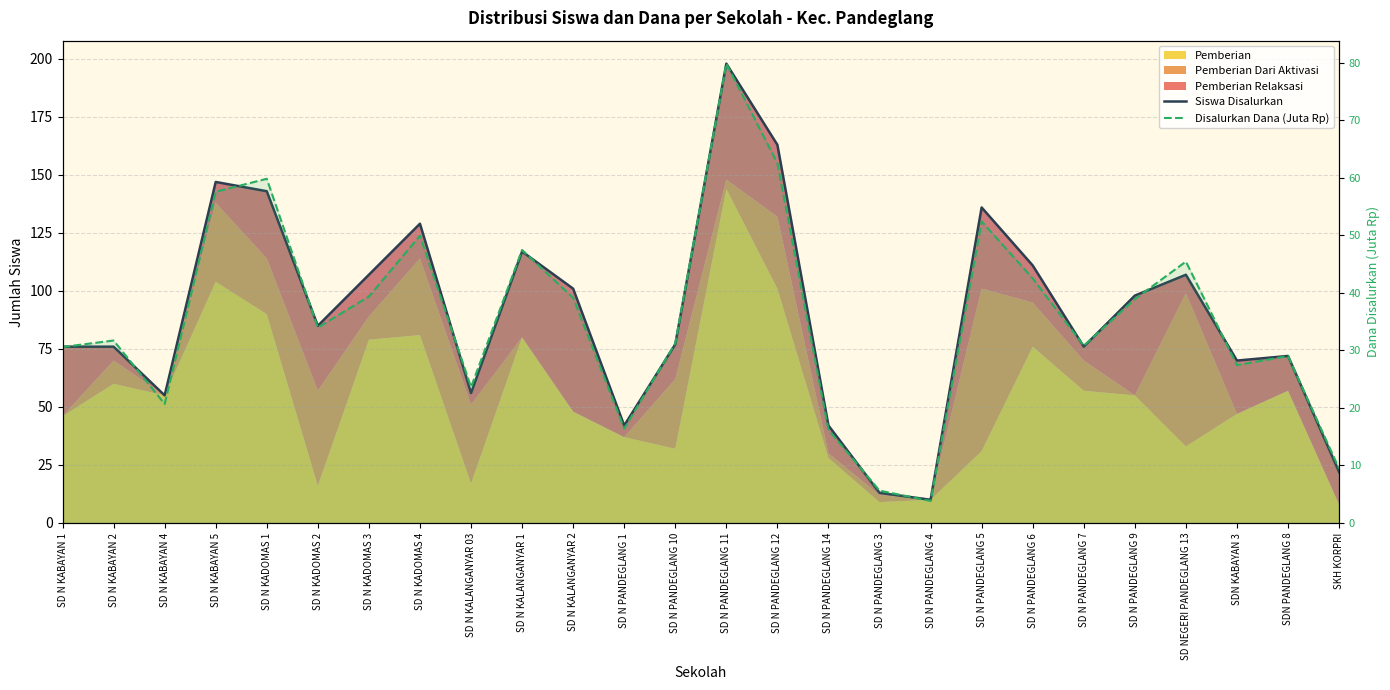

Where is the first local maximum for Siswa Disalurkan?

SD N KABAYAN 5